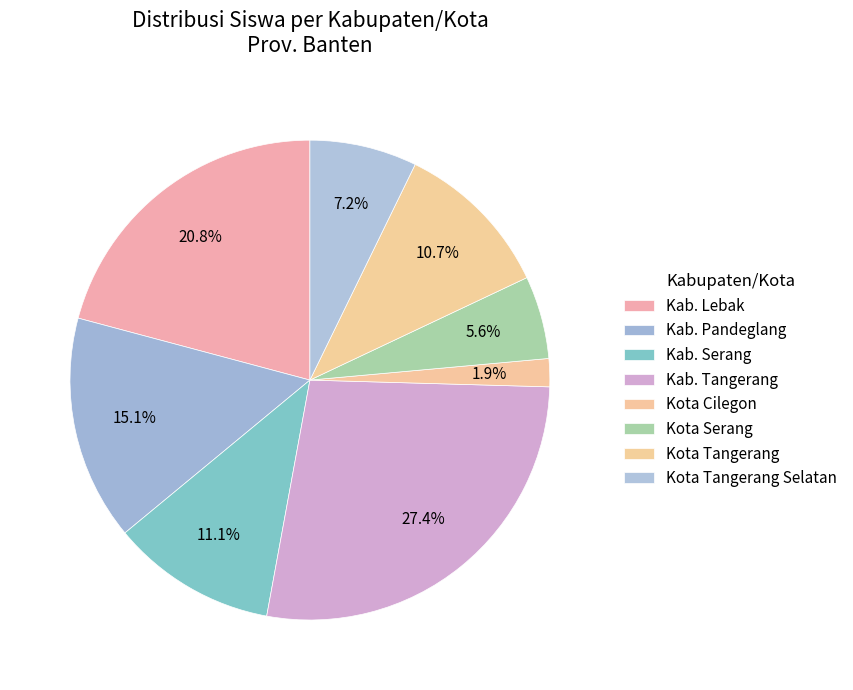

How many segments does this pie chart have?

8